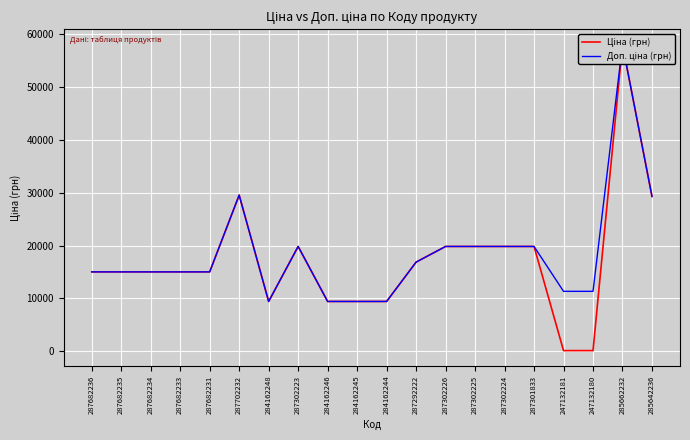

What value does the Доп. ціна (грн) series have at 284162248?

9416.9